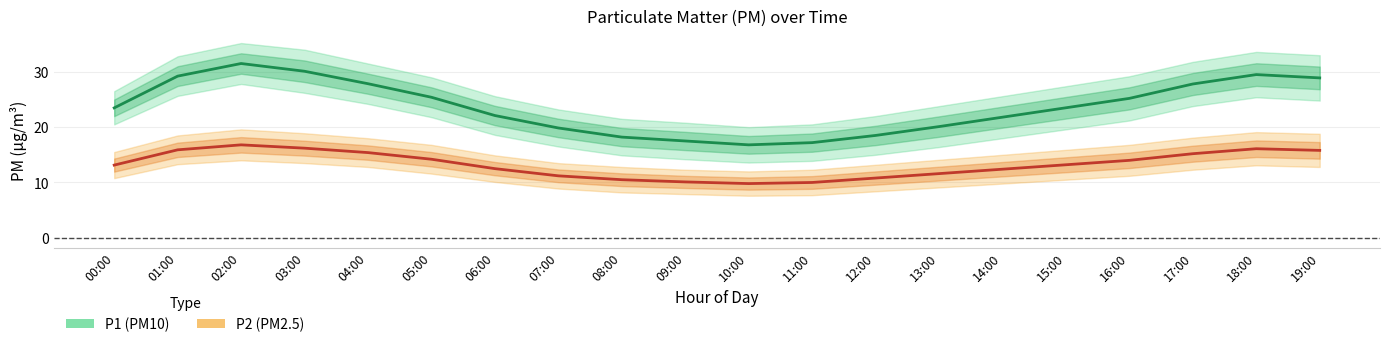

Which series has the widest spread of values?

P1 (PM10)